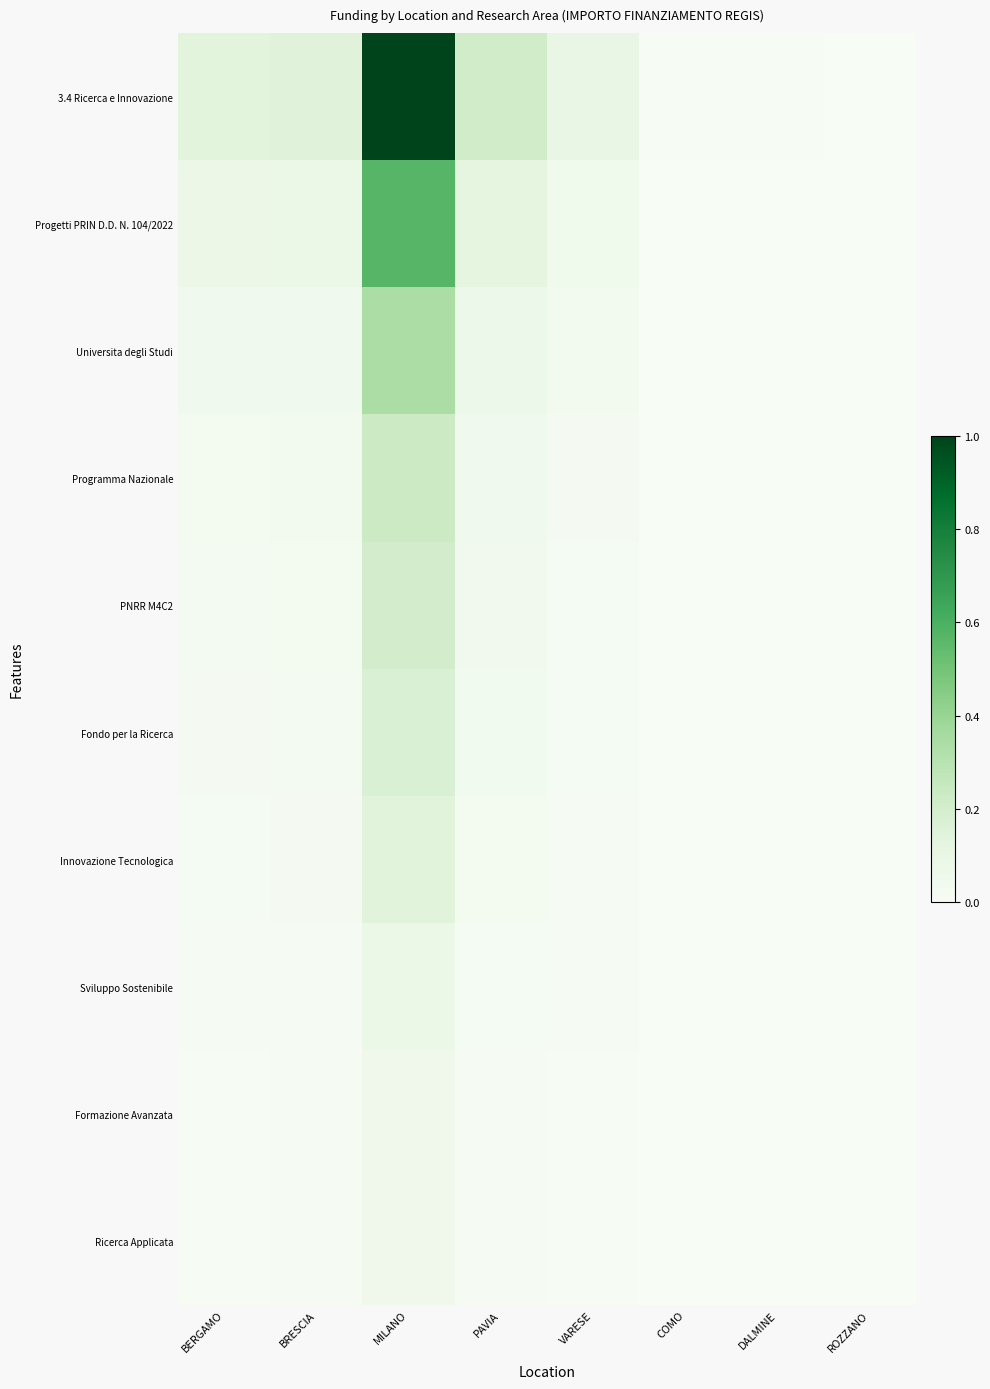

Reading left to right, list all the values displayed in this chart.

3.4 Ricerca e Innovazione: BERGAMO=0.1	BRESCIA=0.1	MILANO=1.0	PAVIA=0.2	VARESE=0.1	COMO=0.0	DALMINE=0.0	ROZZANO=0.0
Progetti PRIN D.D. N. 104/2022: BERGAMO=0.1	BRESCIA=0.1	MILANO=0.6	PAVIA=0.1	VARESE=0.1	COMO=0.0	DALMINE=0.0	ROZZANO=0.0
Universita degli Studi: BERGAMO=0.0	BRESCIA=0.0	MILANO=0.3	PAVIA=0.1	VARESE=0.0	COMO=0.0	DALMINE=0.0	ROZZANO=0.0
Programma Nazionale: BERGAMO=0.0	BRESCIA=0.0	MILANO=0.2	PAVIA=0.0	VARESE=0.0	COMO=0.0	DALMINE=0.0	ROZZANO=0.0
PNRR M4C2: BERGAMO=0.0	BRESCIA=0.0	MILANO=0.2	PAVIA=0.0	VARESE=0.0	COMO=0.0	DALMINE=0.0	ROZZANO=0.0
Fondo per la Ricerca: BERGAMO=0.0	BRESCIA=0.0	MILANO=0.2	PAVIA=0.0	VARESE=0.0	COMO=0.0	DALMINE=0.0	ROZZANO=0.0
Innovazione Tecnologica: BERGAMO=0.0	BRESCIA=0.0	MILANO=0.1	PAVIA=0.0	VARESE=0.0	COMO=0.0	DALMINE=0.0	ROZZANO=0.0
Sviluppo Sostenibile: BERGAMO=0.0	BRESCIA=0.0	MILANO=0.1	PAVIA=0.0	VARESE=0.0	COMO=0.0	DALMINE=0.0	ROZZANO=0.0
Formazione Avanzata: BERGAMO=0.0	BRESCIA=0.0	MILANO=0.1	PAVIA=0.0	VARESE=0.0	COMO=0.0	DALMINE=0.0	ROZZANO=0.0
Ricerca Applicata: BERGAMO=0.0	BRESCIA=0.0	MILANO=0.1	PAVIA=0.0	VARESE=0.0	COMO=0.0	DALMINE=0.0	ROZZANO=0.0